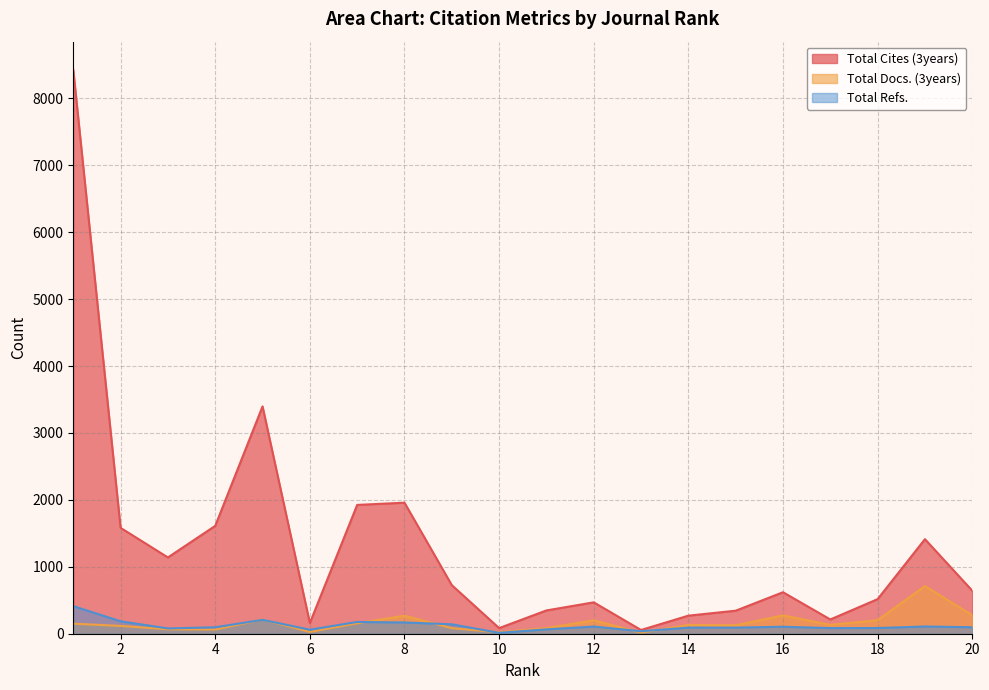

Reading left to right, transcribe all the data shown in this chart.

Total Cites (3years): 8426	1582	1140	1612	3397	160	1925	1958	726	84	348	469	56	270	344	620	213	517	1413	643
Total Docs. (3years): 150	117	66	63	212	27	156	269	83	21	84	200	16	131	126	274	133	202	712	277
Total Refs.: 412	186	79	96	208	60	176	168	141	13	65	107	37	91	91	104	84	85	108	97